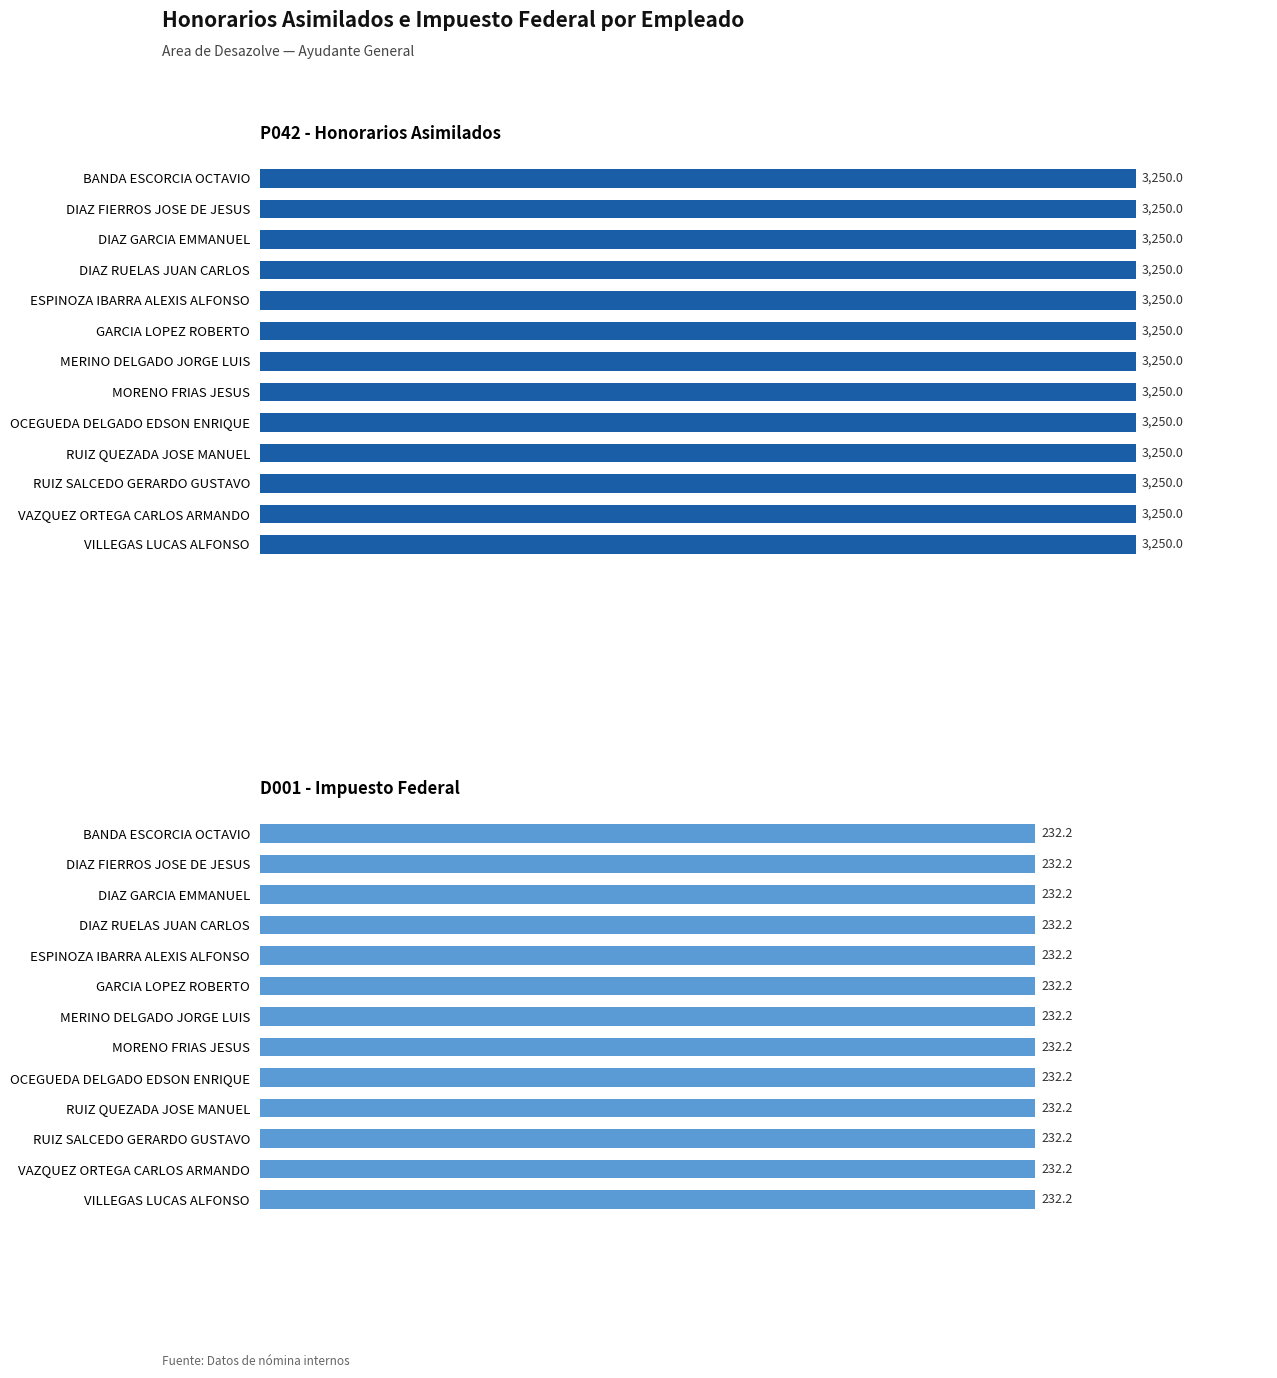

The value of D001 - Impuesto Federal at BANDA ESCORCIA OCTAVIO is 364.4. True or false?

False